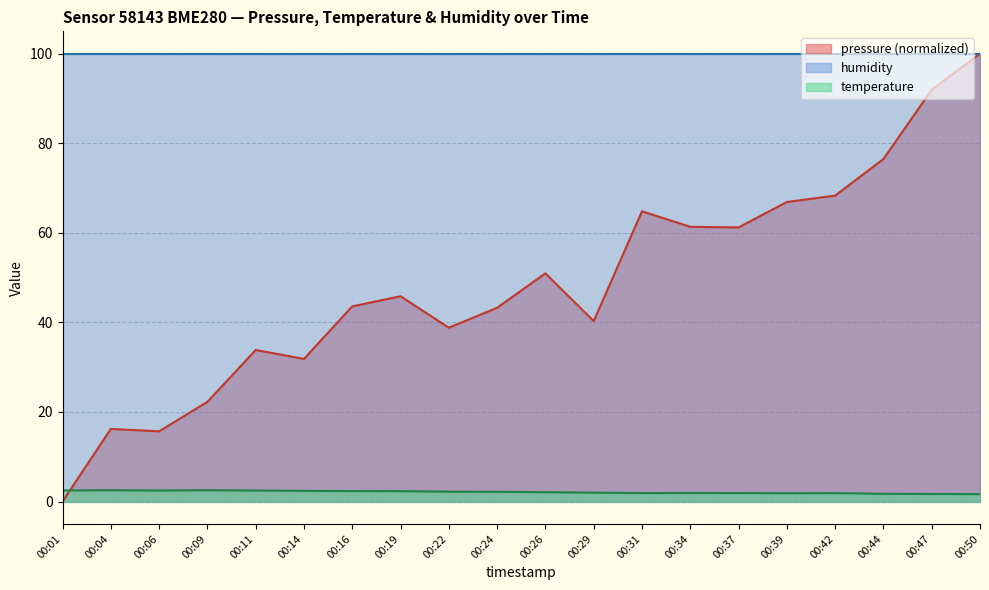

The pressure series shows 0.0 at 00:01. True or false?

True